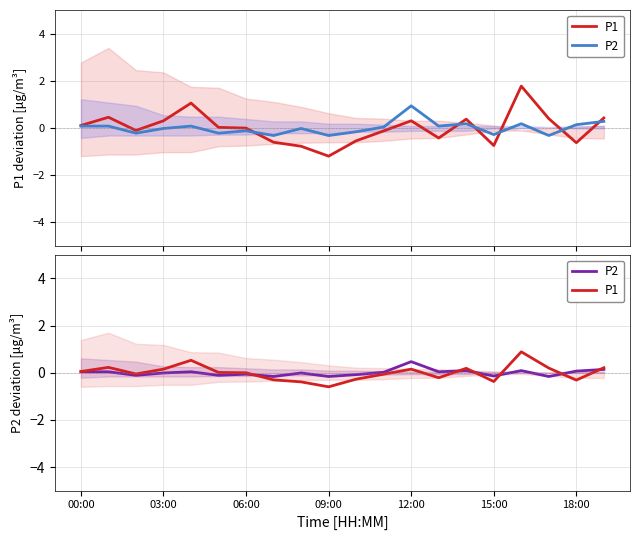

At how many categories does at least one series exceed 0?

13